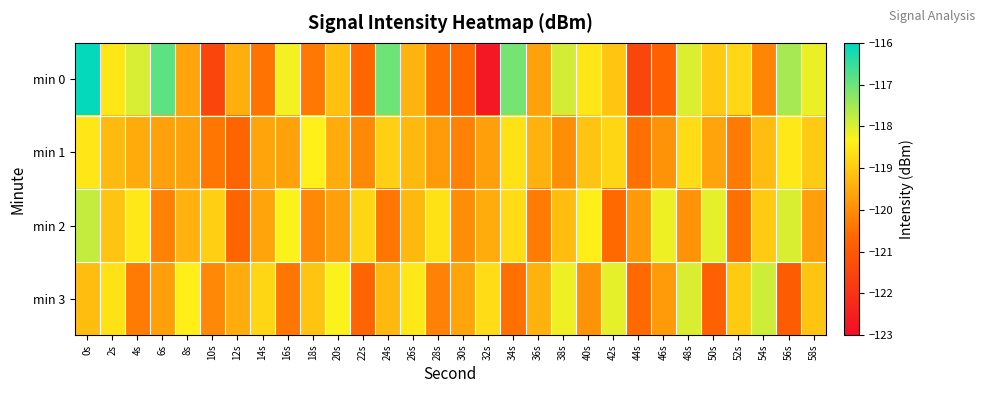

Reading left to right, list all the values displayed in this chart.

min 0: 0s=-116.1	2s=-118.5	4s=-118.0	6s=-116.9	8s=-119.6	10s=-121.5	12s=-119.4	14s=-120.4	16s=-118.2	18s=-120.4	20s=-119.2	22s=-120.7	24s=-117.0	26s=-119.4	28s=-120.5	30s=-120.7	32s=-122.7	34s=-117.1	36s=-119.7	38s=-117.9	40s=-118.5	42s=-119.1	44s=-121.5	46s=-120.8	48s=-118.0	50s=-119.0	52s=-118.8	54s=-120.1	56s=-117.5	58s=-118.2
min 1: 0s=-118.5	2s=-119.3	4s=-119.5	6s=-119.7	8s=-119.7	10s=-120.4	12s=-120.7	14s=-119.6	16s=-119.7	18s=-118.4	20s=-119.5	22s=-120.1	24s=-118.9	26s=-119.3	28s=-119.8	30s=-120.2	32s=-119.7	34s=-118.6	36s=-119.4	38s=-120.0	40s=-119.1	42s=-118.8	44s=-120.5	46s=-119.9	48s=-118.7	50s=-119.6	52s=-120.3	54s=-119.2	56s=-118.5	58s=-119.0
min 2: 0s=-117.8	2s=-119.1	4s=-118.5	6s=-120.2	8s=-119.4	10s=-118.9	12s=-120.7	14s=-119.6	16s=-118.3	18s=-120.1	20s=-119.7	22s=-118.8	24s=-120.4	26s=-119.3	28s=-118.6	30s=-120.0	32s=-119.5	34s=-118.7	36s=-120.3	38s=-119.2	40s=-118.4	42s=-120.6	44s=-119.8	46s=-118.2	48s=-119.9	50s=-118.1	52s=-120.5	54s=-119.0	56s=-118.0	58s=-119.7
min 3: 0s=-119.2	2s=-118.6	4s=-120.3	6s=-119.7	8s=-118.4	10s=-120.1	12s=-119.5	14s=-118.8	16s=-120.4	18s=-119.1	20s=-118.3	22s=-120.7	24s=-119.3	26s=-118.5	28s=-120.2	30s=-119.6	32s=-118.7	34s=-120.5	36s=-119.4	38s=-118.2	40s=-119.9	42s=-118.1	44s=-120.6	46s=-119.8	48s=-118.0	50s=-120.8	52s=-119.0	54s=-117.9	56s=-120.9	58s=-119.1